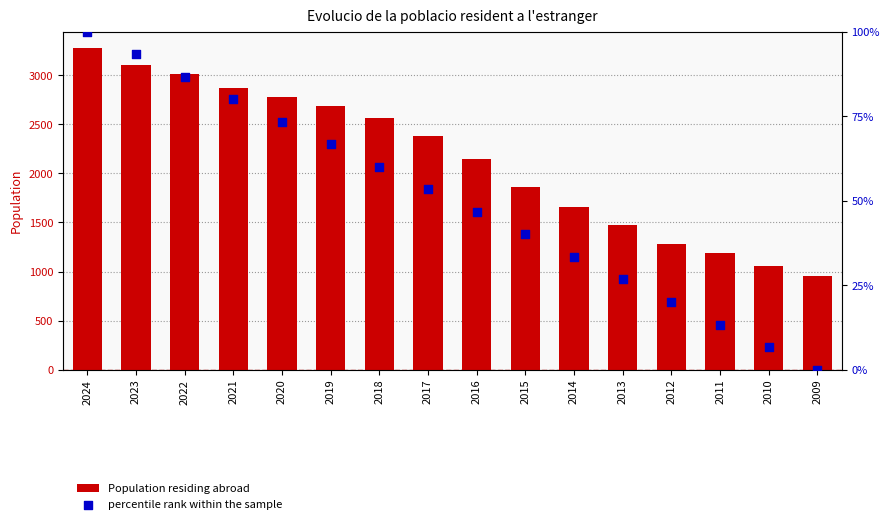

What are all the series names shown in the legend?

Population residing abroad, percentile rank within the sample